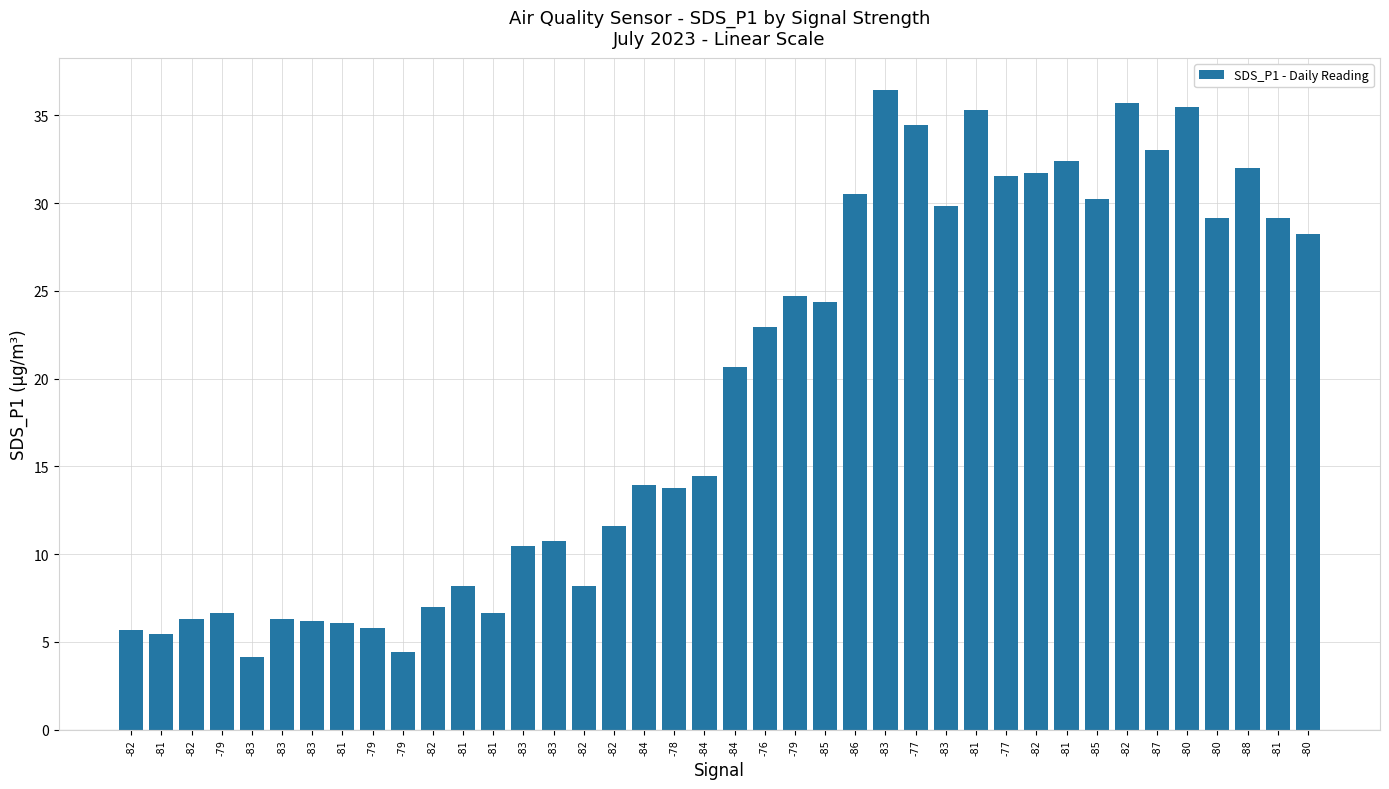

Rank the categories by value from lowest to highest.

-83, -79, -81, -82, -79, -81, -83, -82, -83, -79, -81, -82, -81, -82, -83, -83, -82, -78, -84, -84, -84, -76, -85, -79, -80, -81, -80, -83, -85, -86, -77, -82, -88, -81, -87, -77, -81, -80, -82, -83